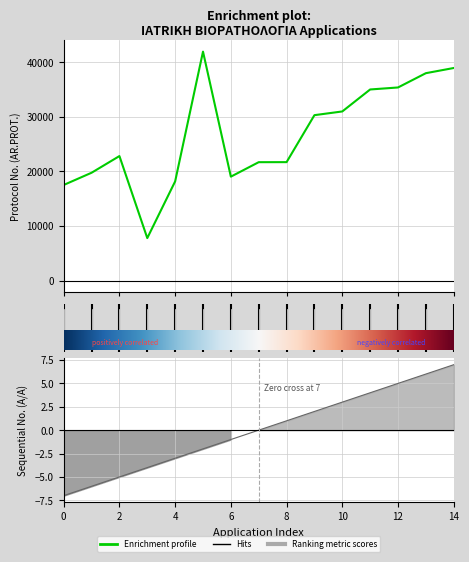

True or false: AR. PROT. YPE and A/A intersect in this chart.

False